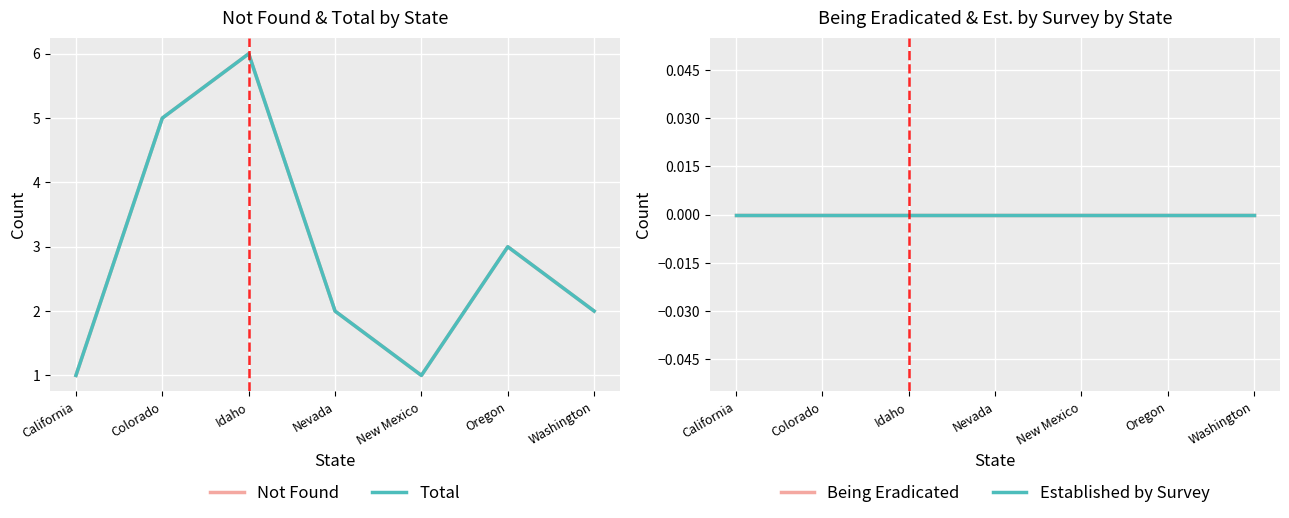

Which series has the largest total across all categories?

Not Found